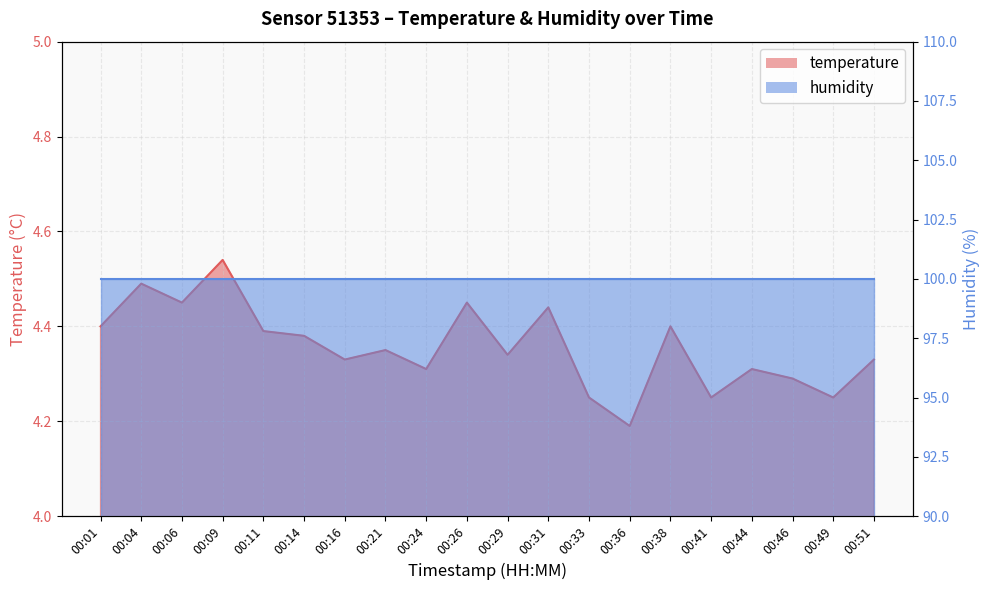

What is the maximum value shown in the chart?

4.5